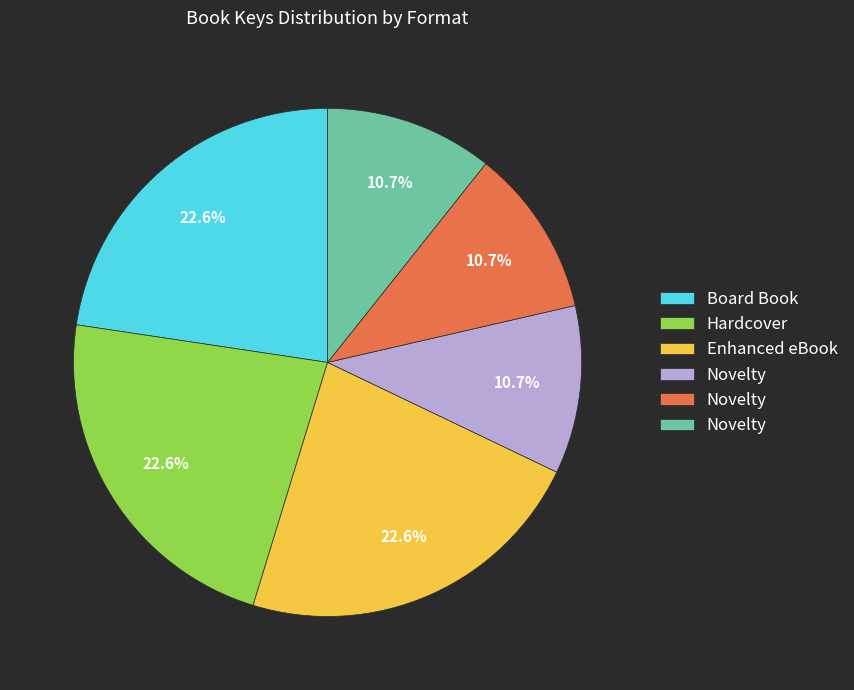

Does any single category account for the majority?

No